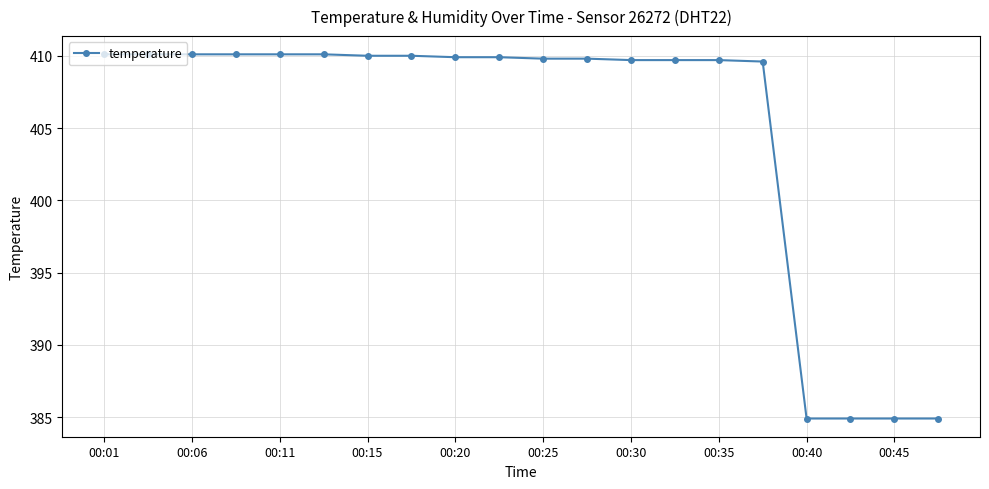

What is the average value?

404.9